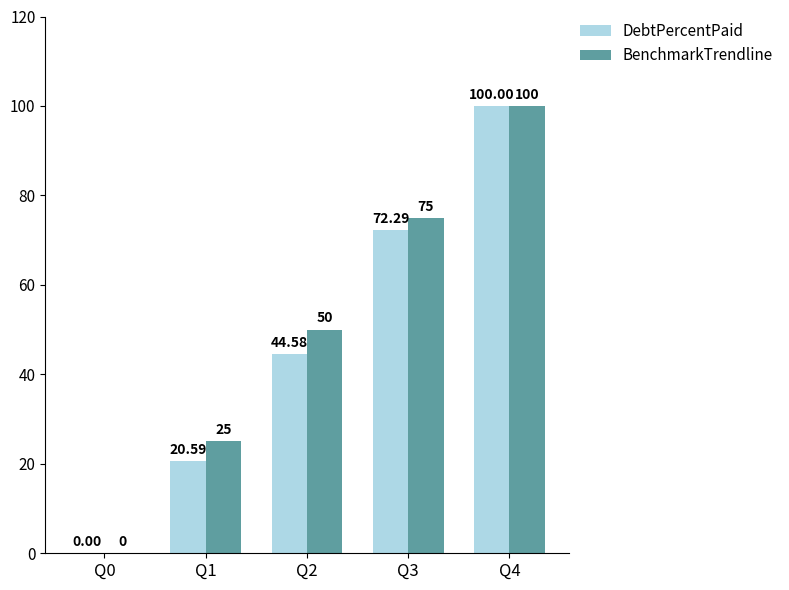

How many distinct data groups are displayed?

2